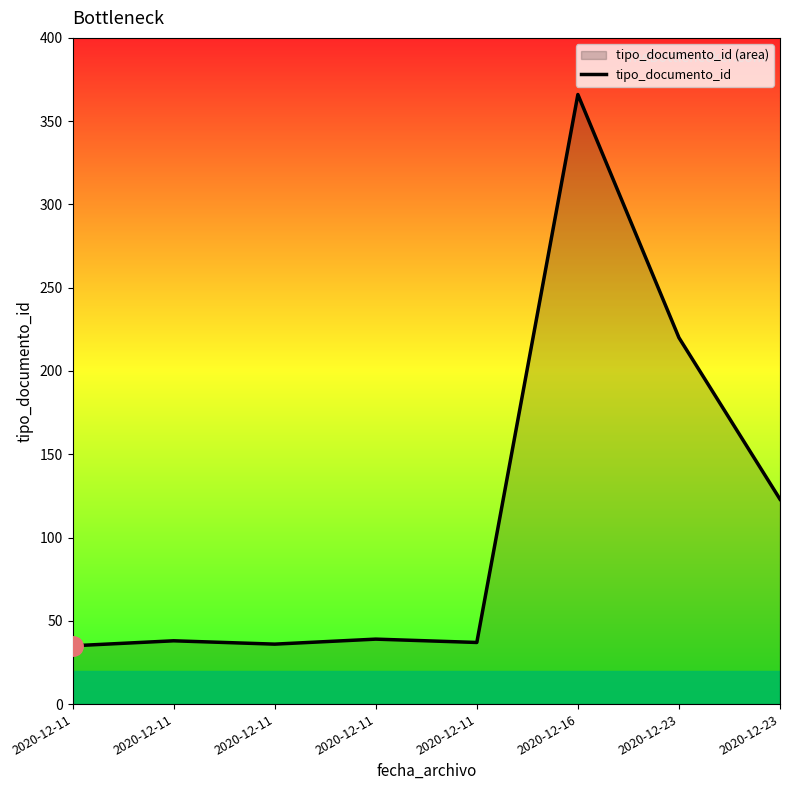

Reading right to left, list all the values displayed in this chart.

2020-12-23=123	2020-12-23=220	2020-12-16=366	2020-12-11=37	2020-12-11=39	2020-12-11=36	2020-12-11=38	2020-12-11=35